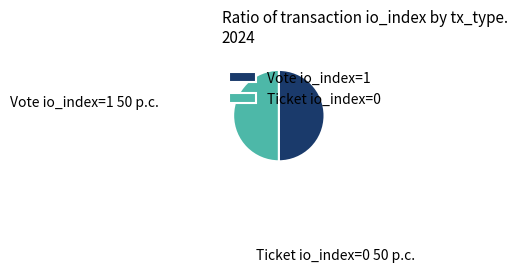

True or false: Ticket io_index=0 accounts for 50% of the total.

True